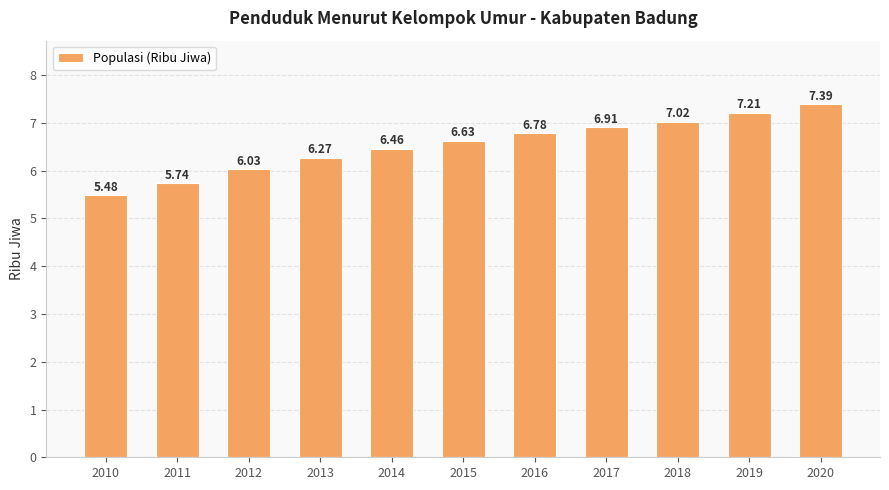

At which category does the chart reach its minimum across all series?

2010